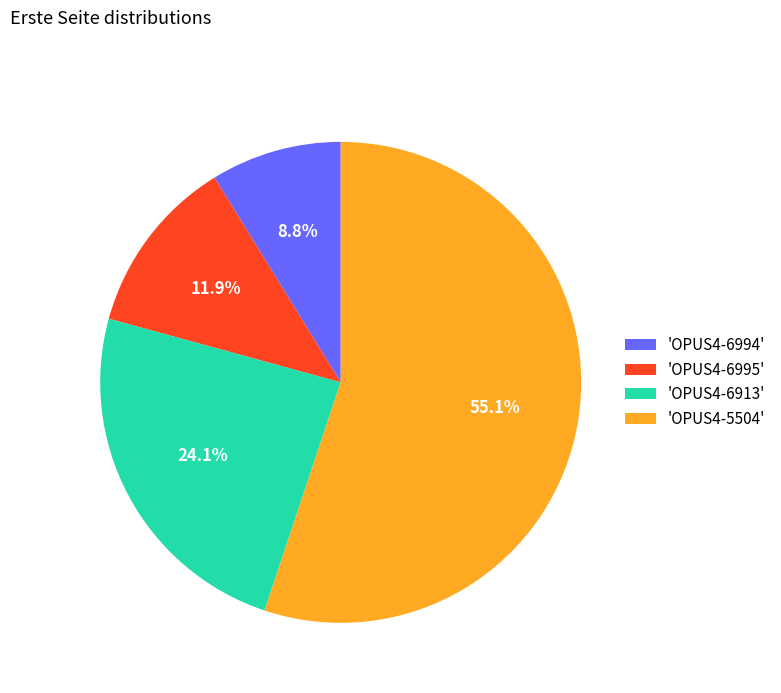

How many slices are in this pie chart?

4